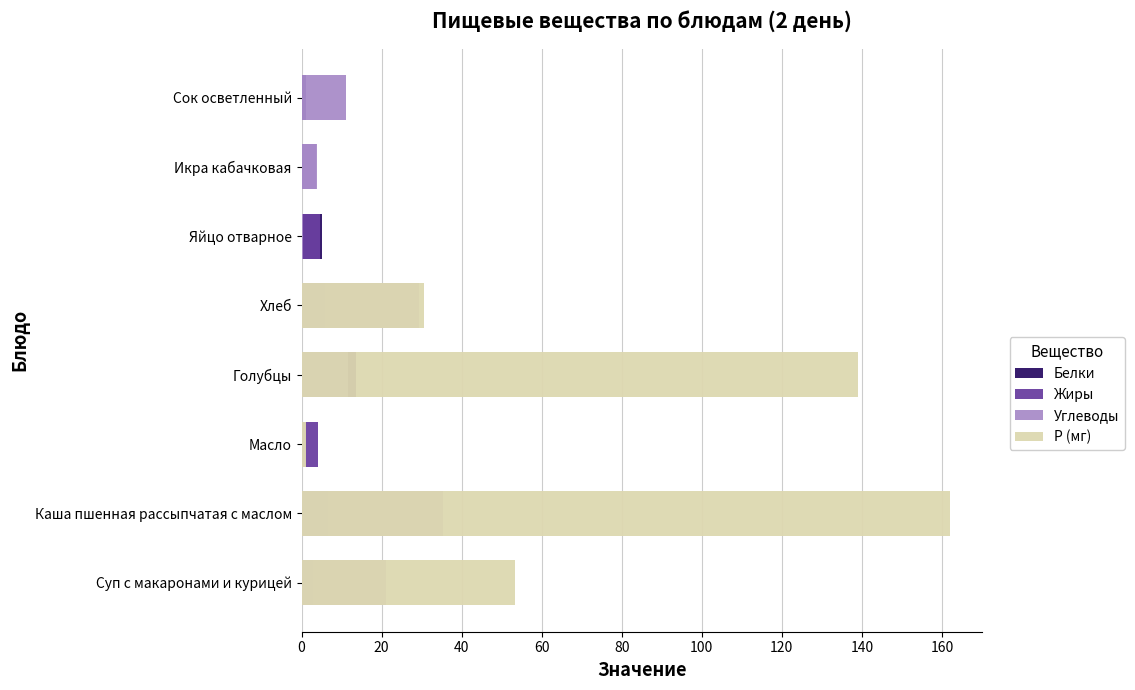

How many categories are shown in the chart?

8